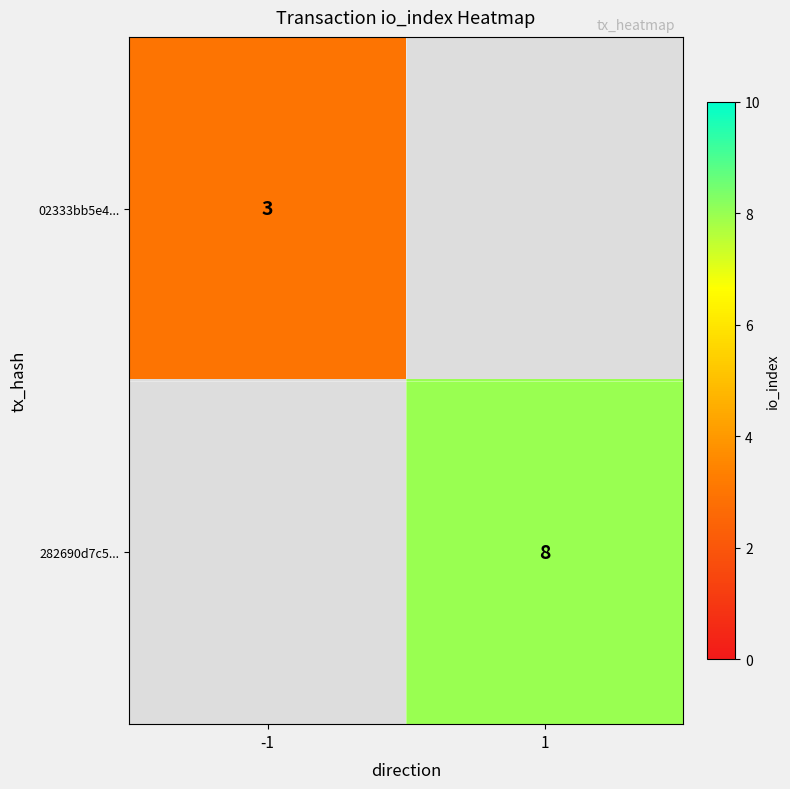

At how many categories does at least one series exceed 5?

1